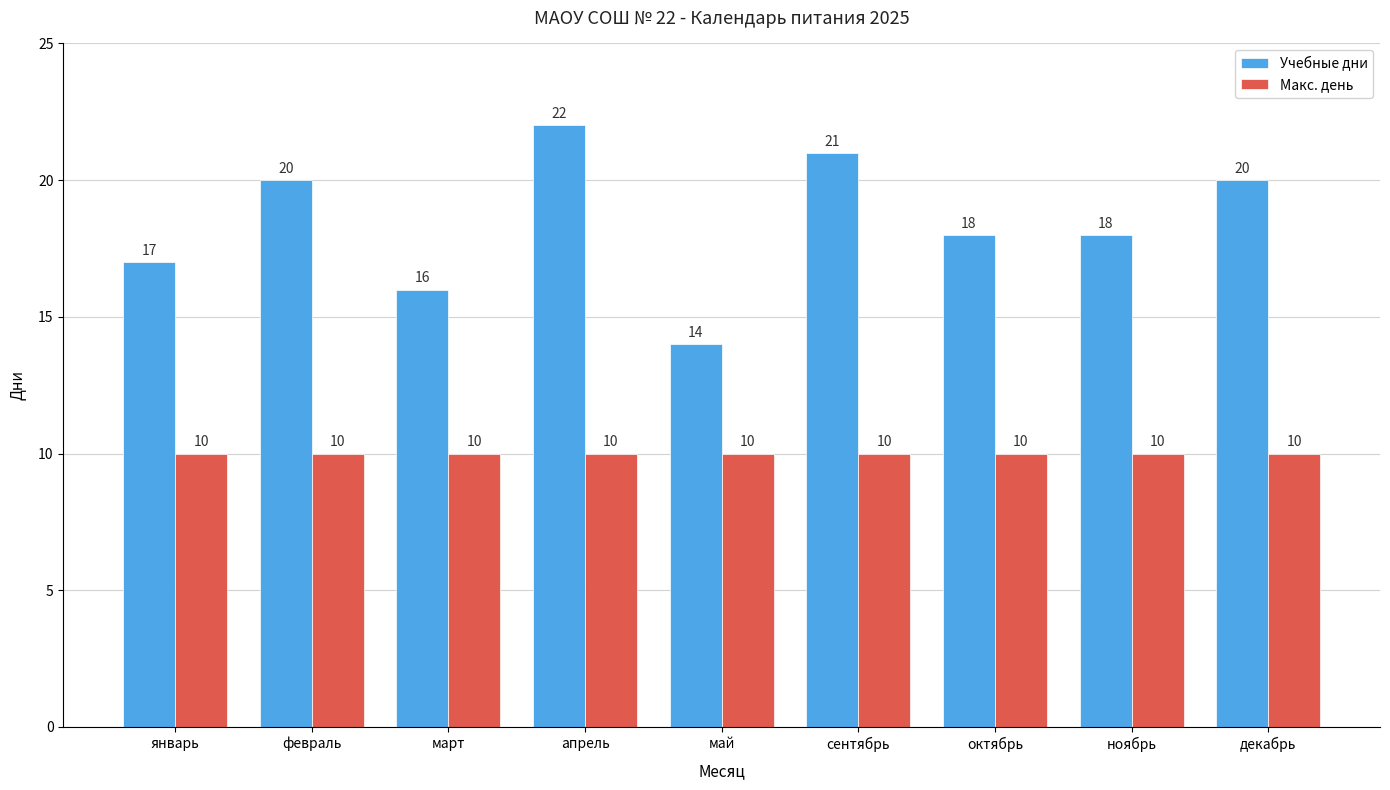

At which category does the chart reach its peak across all series?

апрель